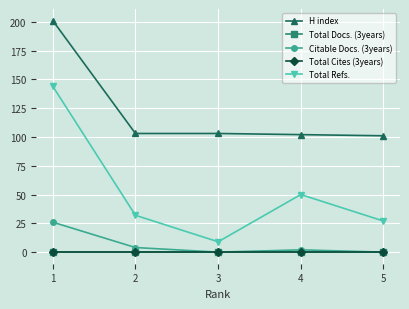

Is this an area chart (filled region under the line)?

No